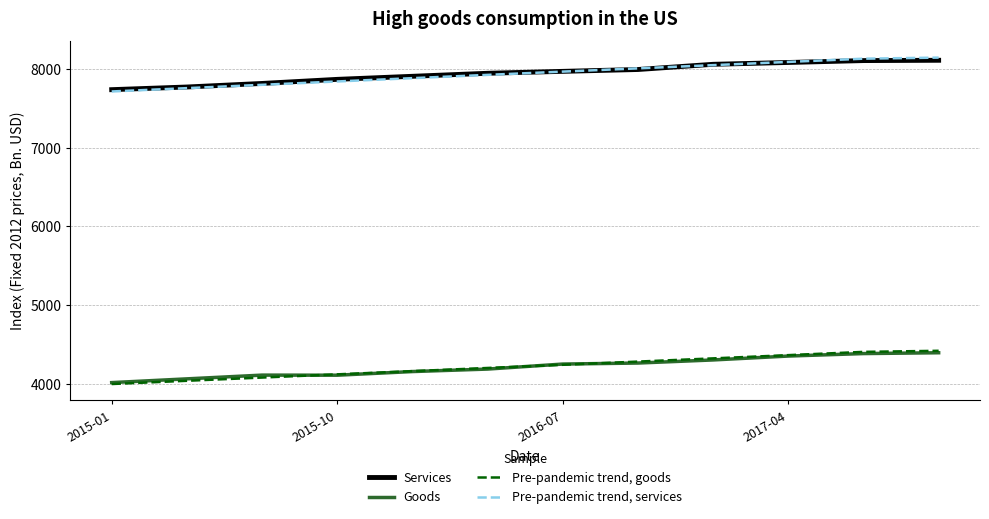

Which series has the largest range (max minus min)?

Pre-pandemic trend, services